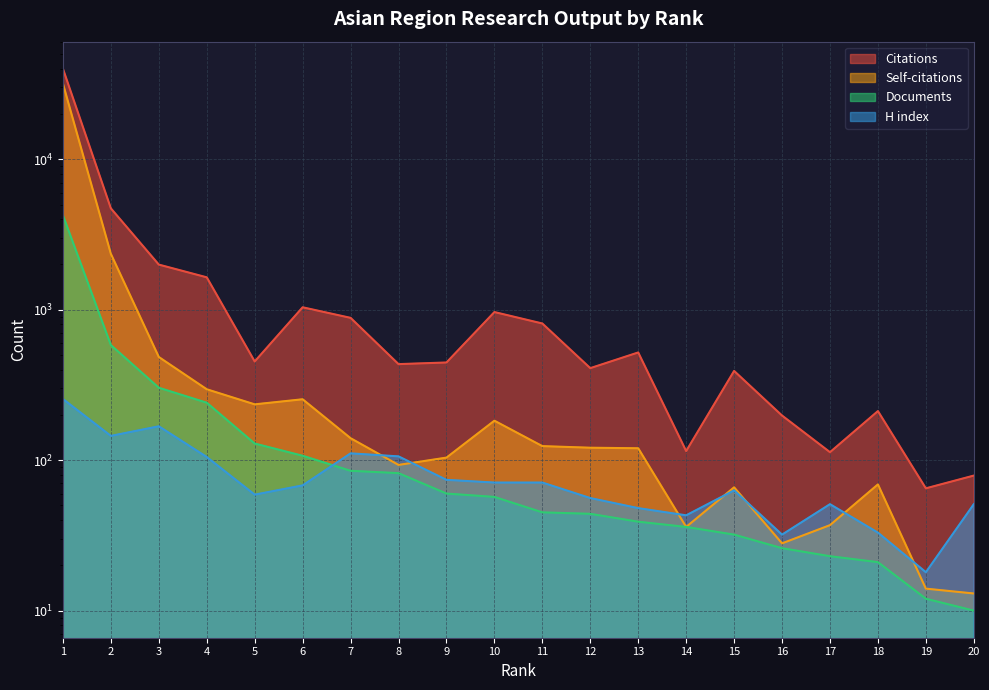

What is the spread (max minus min) of values at 6?

970